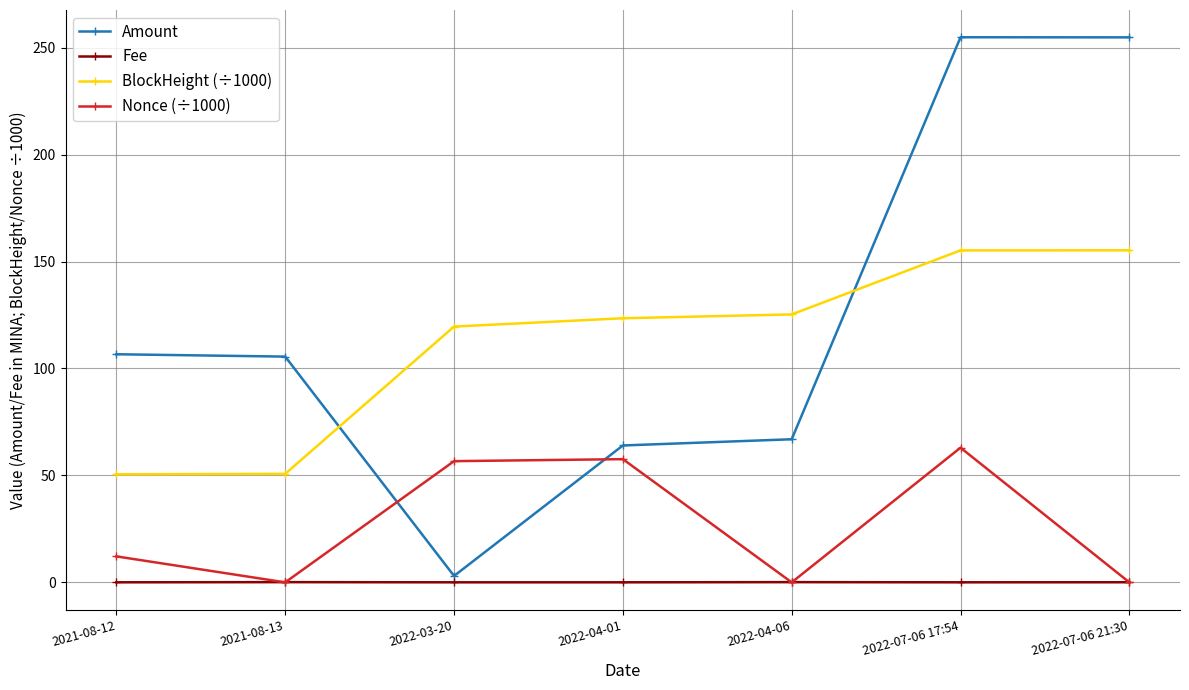

List the series in order of their peak value, highest first.

Amount, BlockHeight (÷1000), Nonce (÷1000), Fee